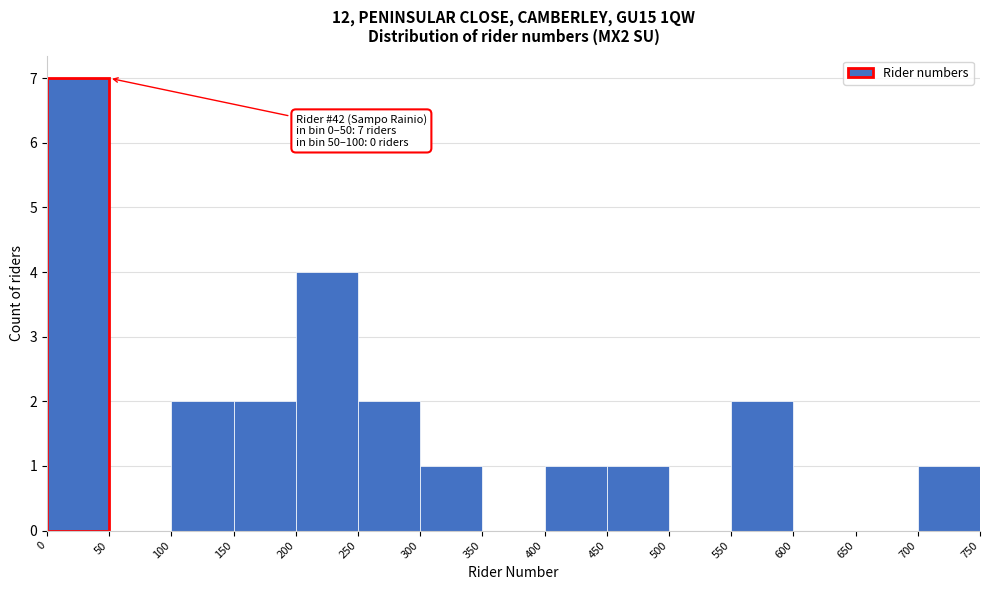

Over which range of the x-axis is the bar tallest?

0 to 50